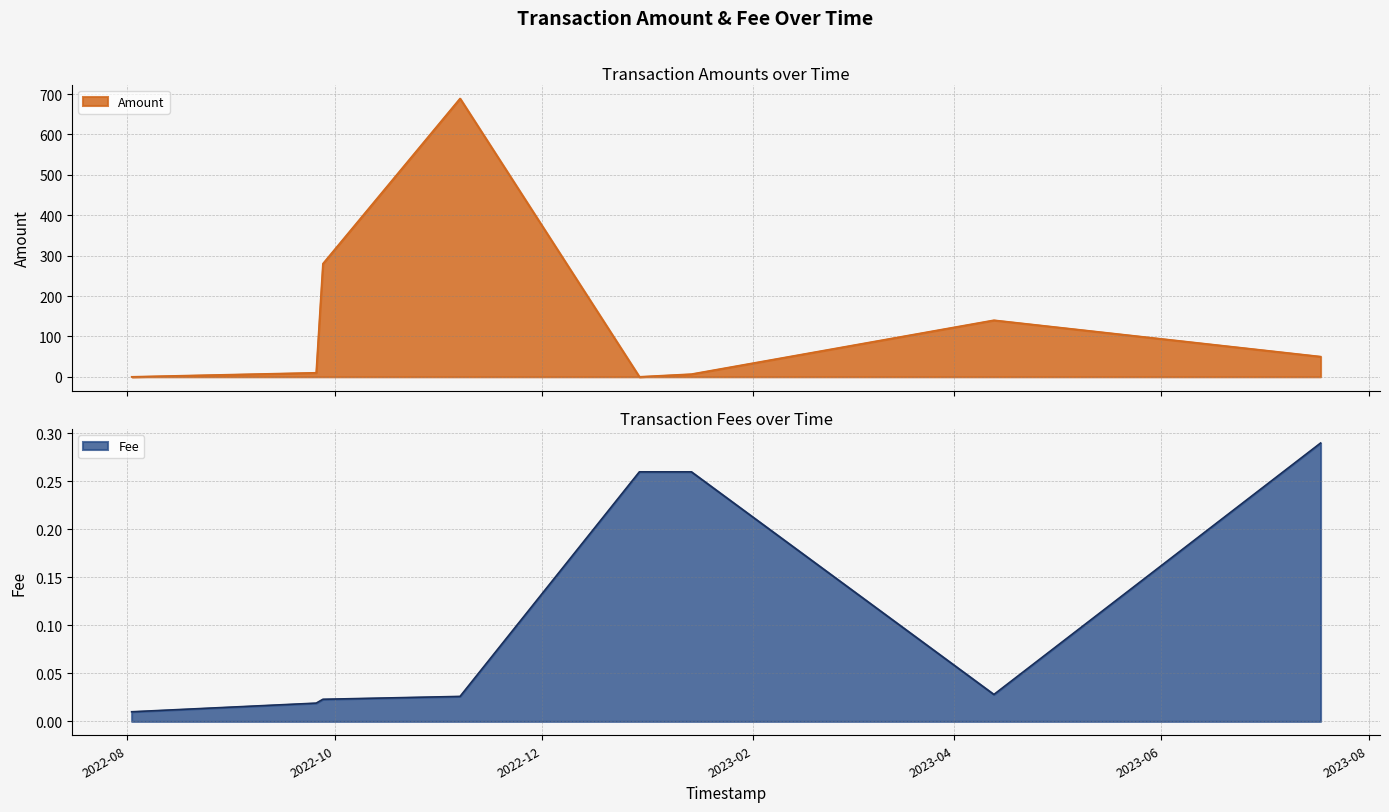

How many interior local valleys does the Amount series have?

2